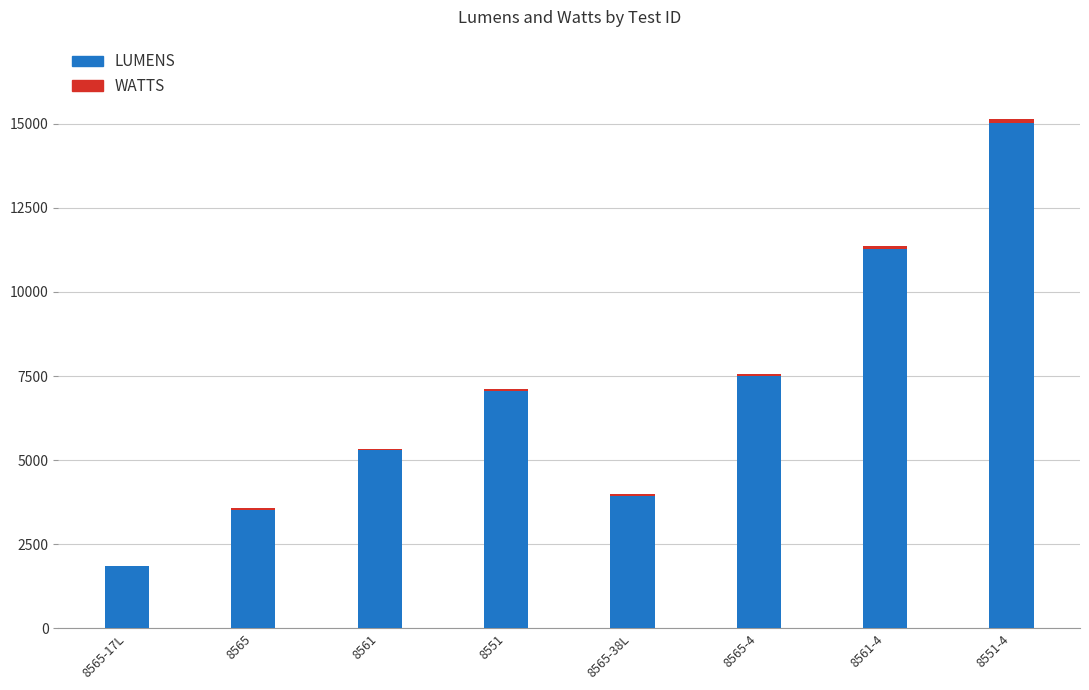

At which category is the sum across all series the highest?

8551-4